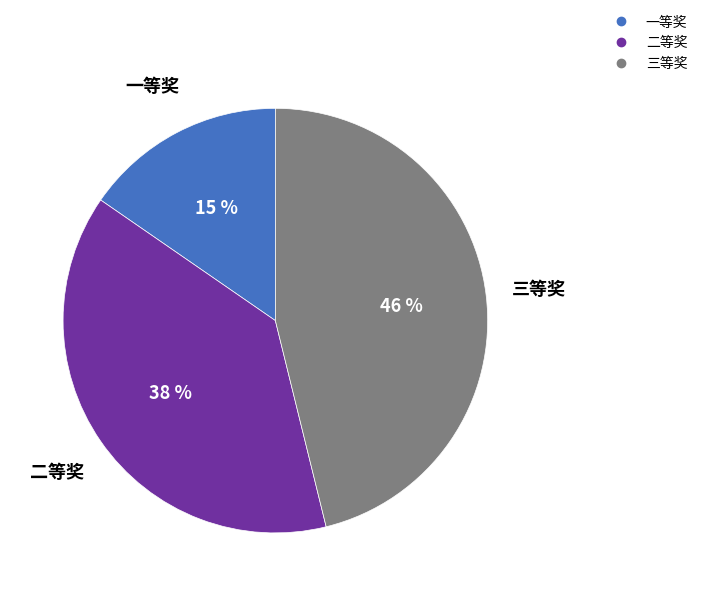

Which slice is the smallest?

一等奖